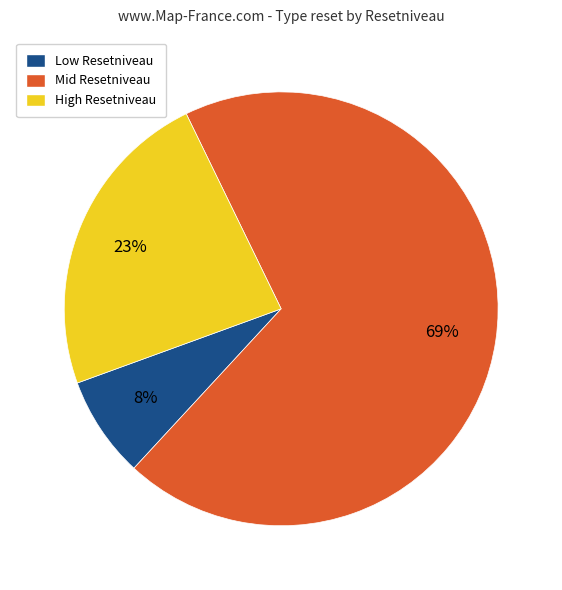

Which slice represents more than half of the pie?

Mid Resetniveau